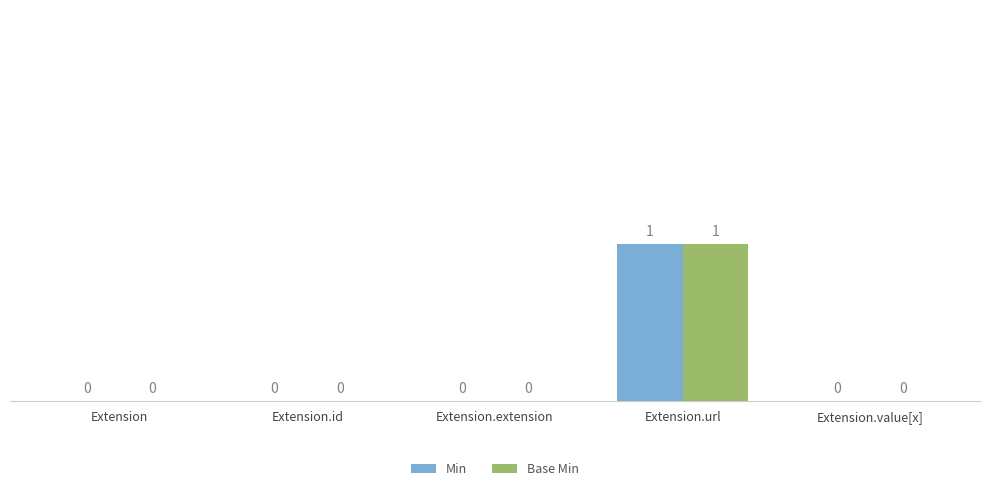

Reading right to left, list all the values displayed in this chart.

Min: 0	1	0	0	0
Base Min: 0	1	0	0	0